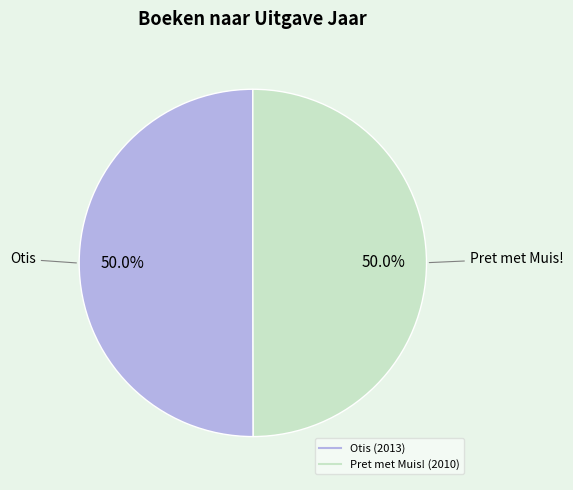

Is the sum of Otis and Pret met Muis! greater than half?

Yes